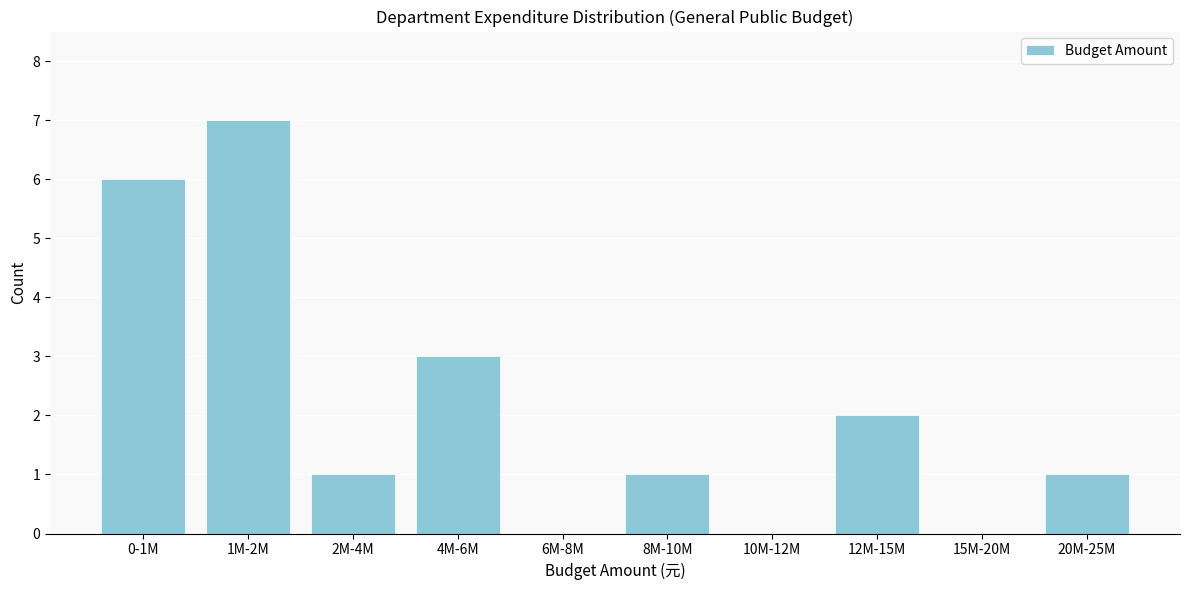

Reading left to right, extract all data points from this chart.

0-1M=6	1M-2M=7	2M-4M=1	4M-6M=3	6M-8M=0	8M-10M=1	10M-12M=0	12M-15M=2	15M-20M=0	20M-25M=1